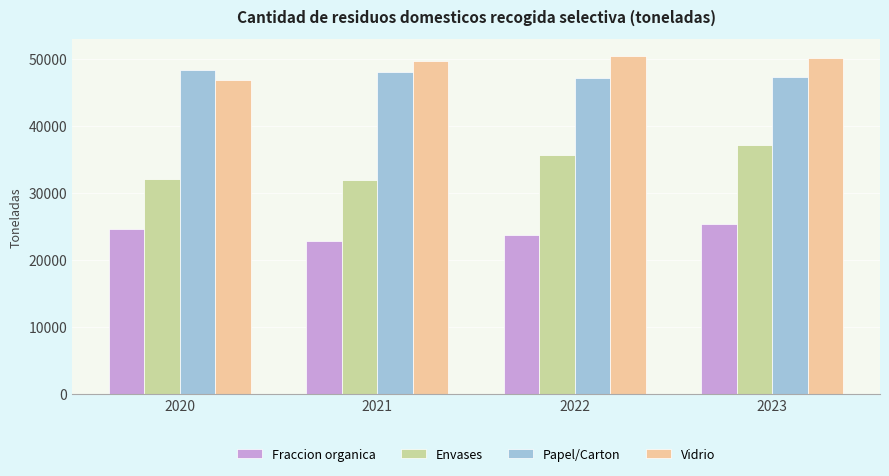

What is the average value of the Envases series?

34197